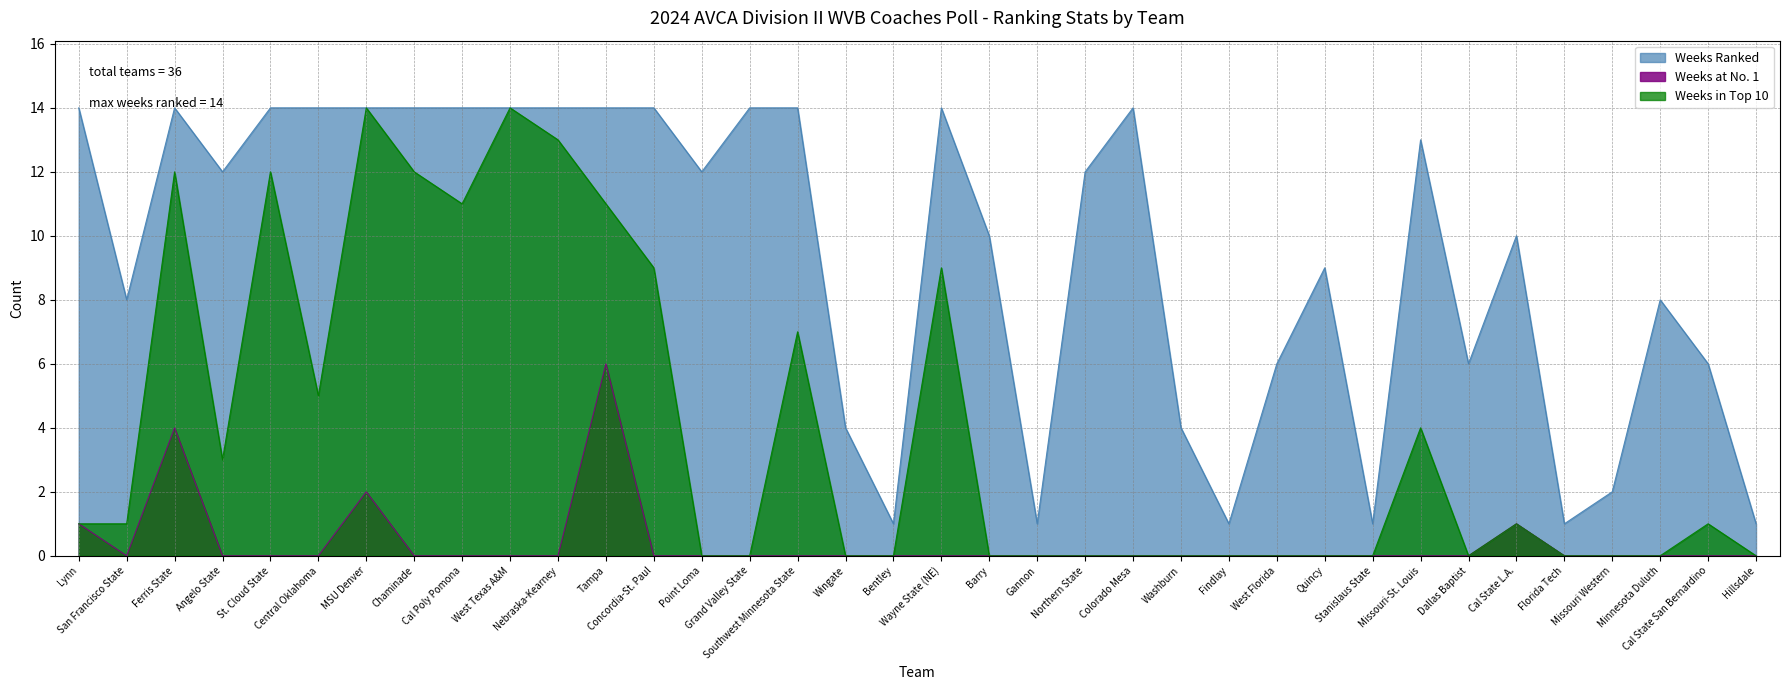

At Nebraska-Kearney, list the series in order from smallest to largest.

Weeks at No. 1, Weeks in Top 10, Weeks Ranked